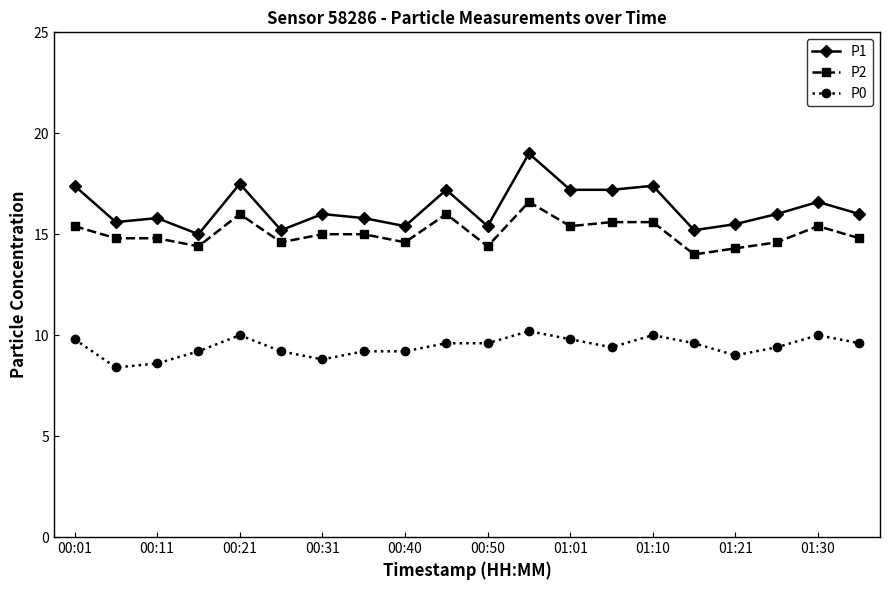

How many lines are shown in the chart?

3